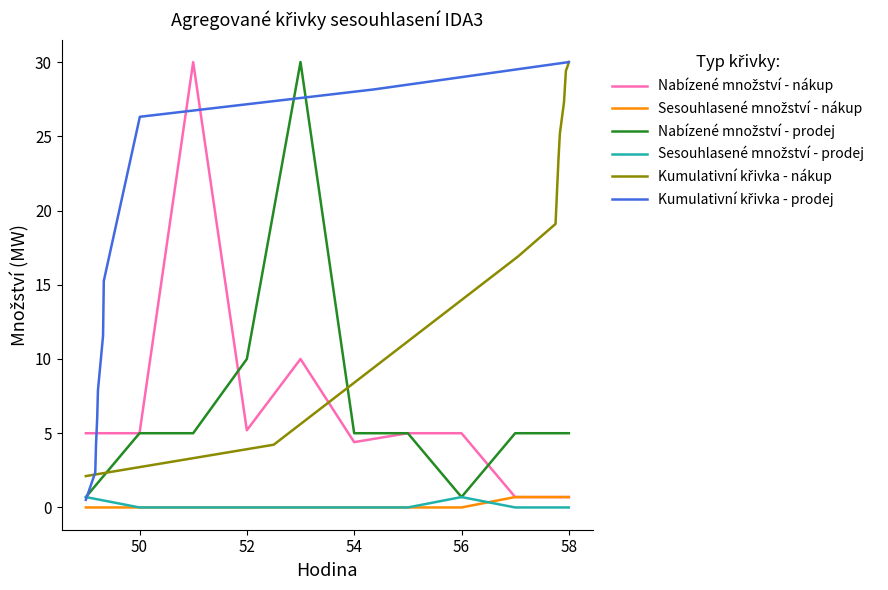

True or false: Kumulativní křivka - nákup has more than 1 interior local peaks.

False